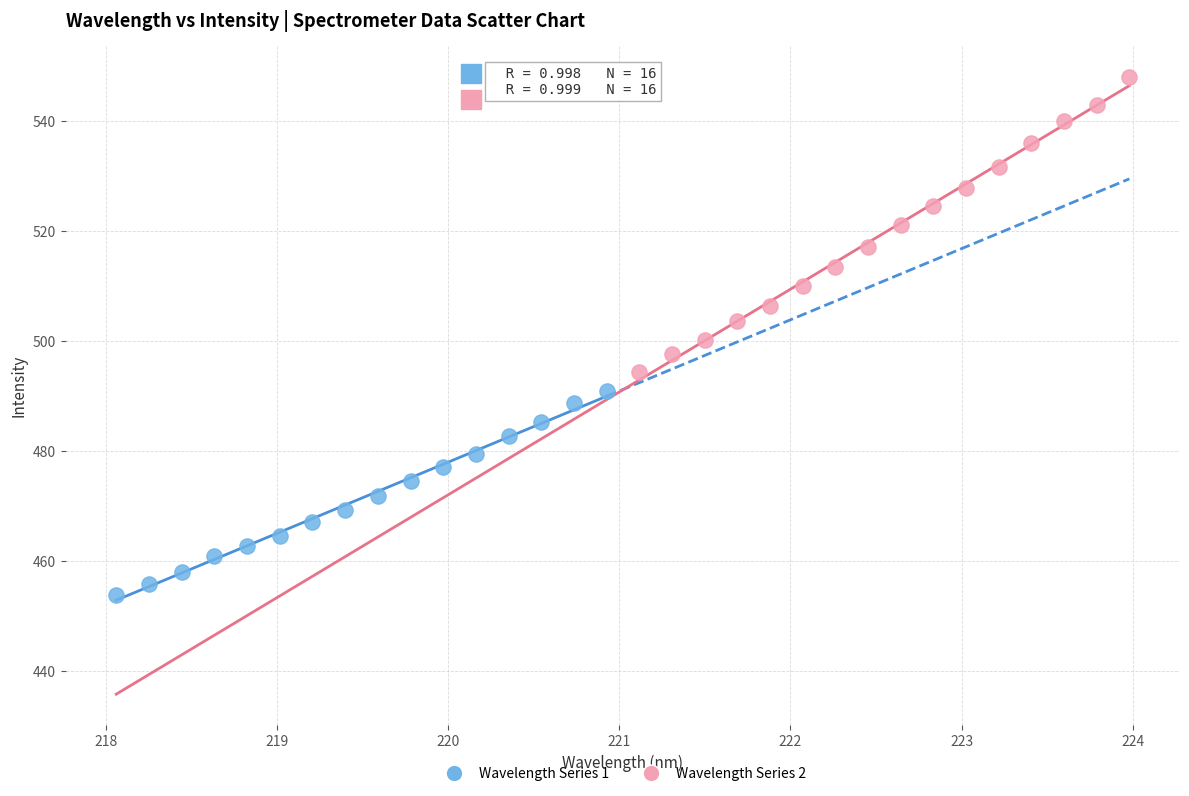

Which series reaches the maximum Y coordinate?

Wavelength Series 2